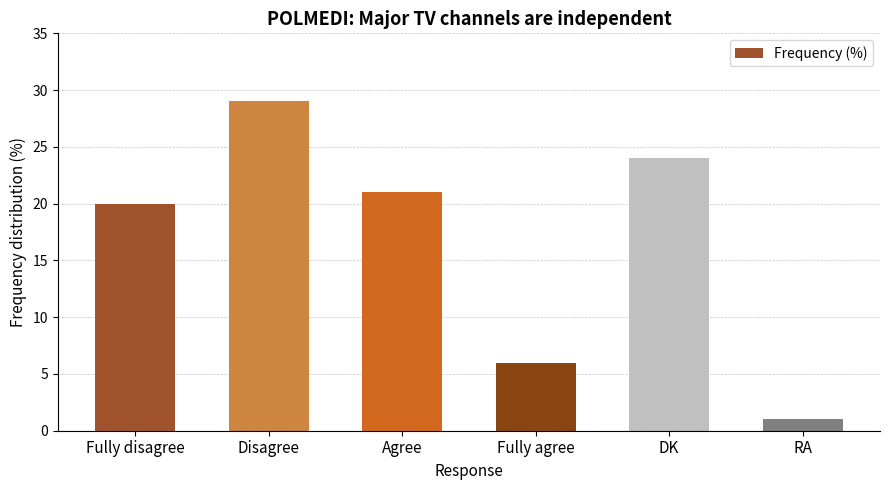

What is the difference between the maximum and minimum values?

28